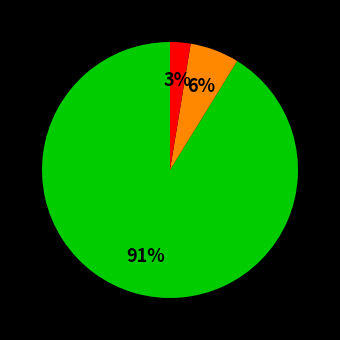

Is there any slice that represents more than half of the pie?

Yes